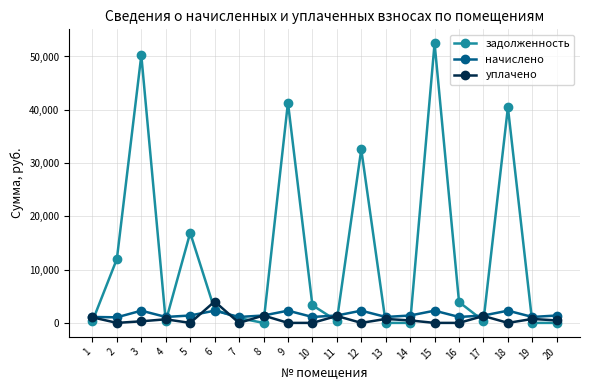

Which series has the largest total across all categories?

задолженность